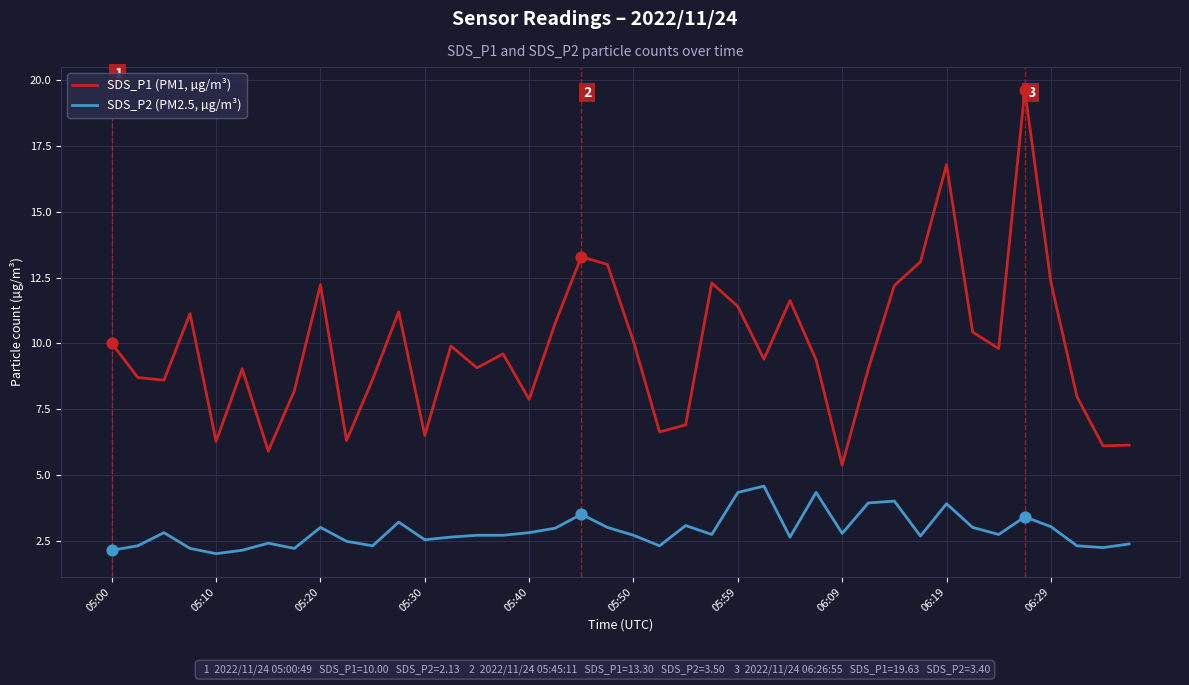

What are all the series names shown in the legend?

SDS_P1 (PM1, µg/m³), SDS_P2 (PM2.5, µg/m³)